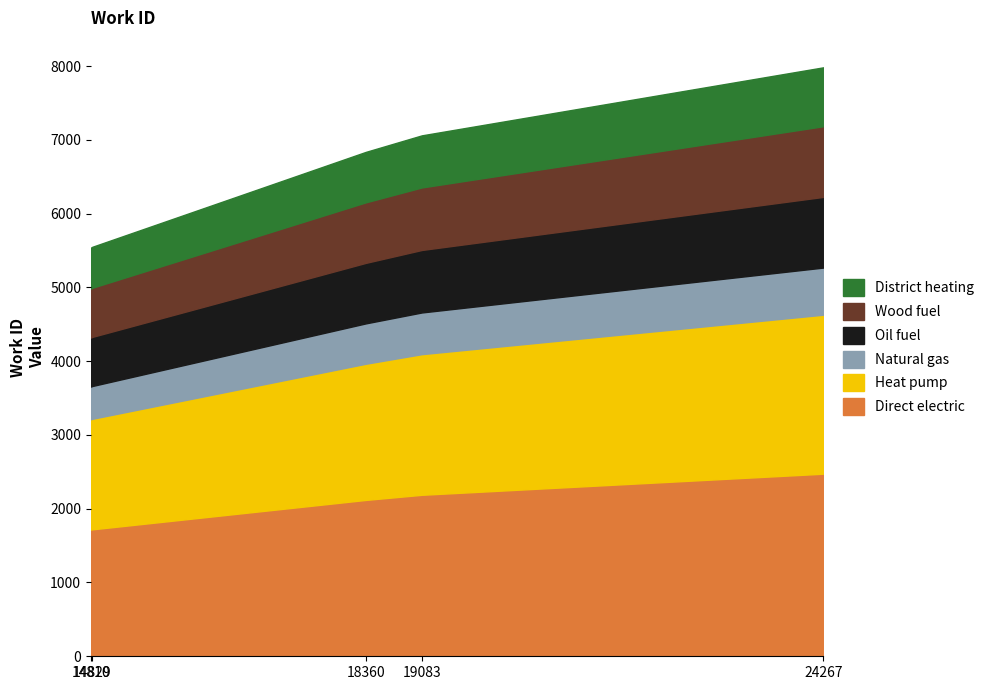

What is the approximate value at 19083, to the nearest 10?

7060